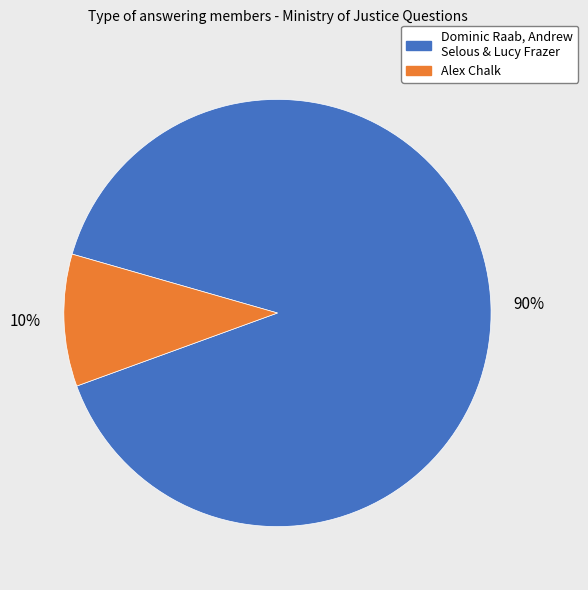

To the nearest percent, what is the average slice percentage?

50%